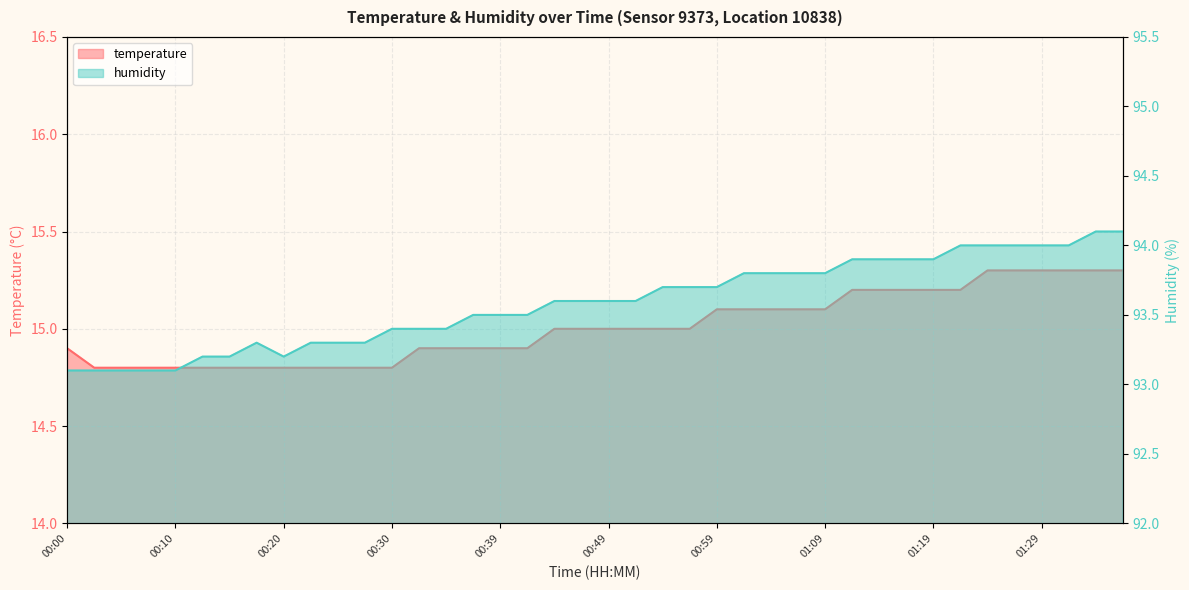

True or false: temperature has a value of 4.4 at 01:24.

False